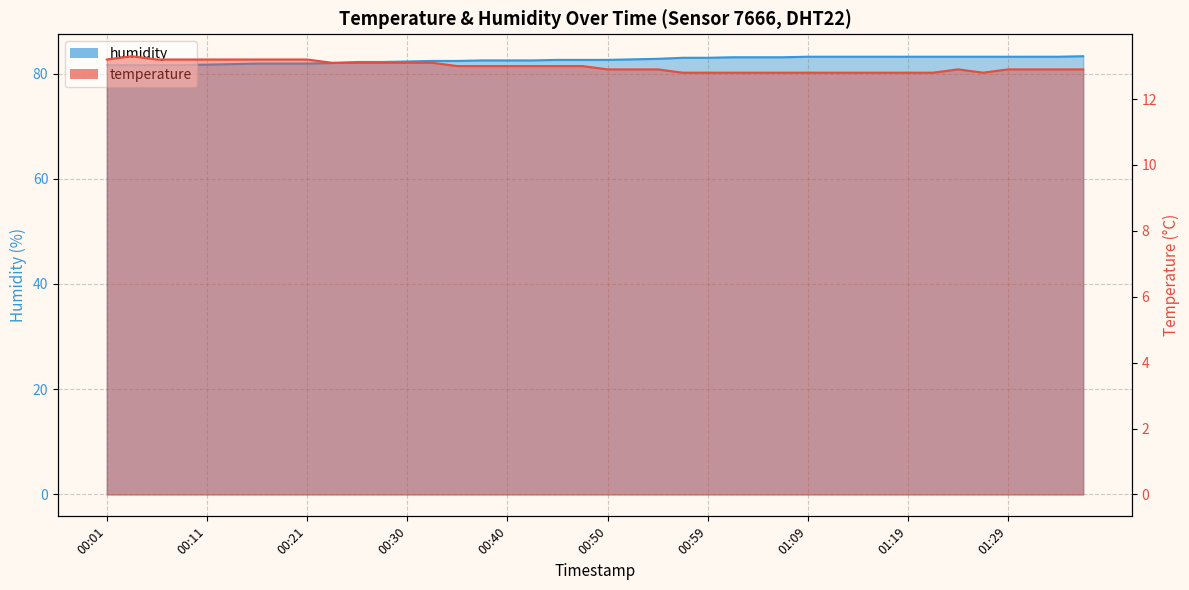

True or false: humidity has a value of 134.2 at 00:33.

False